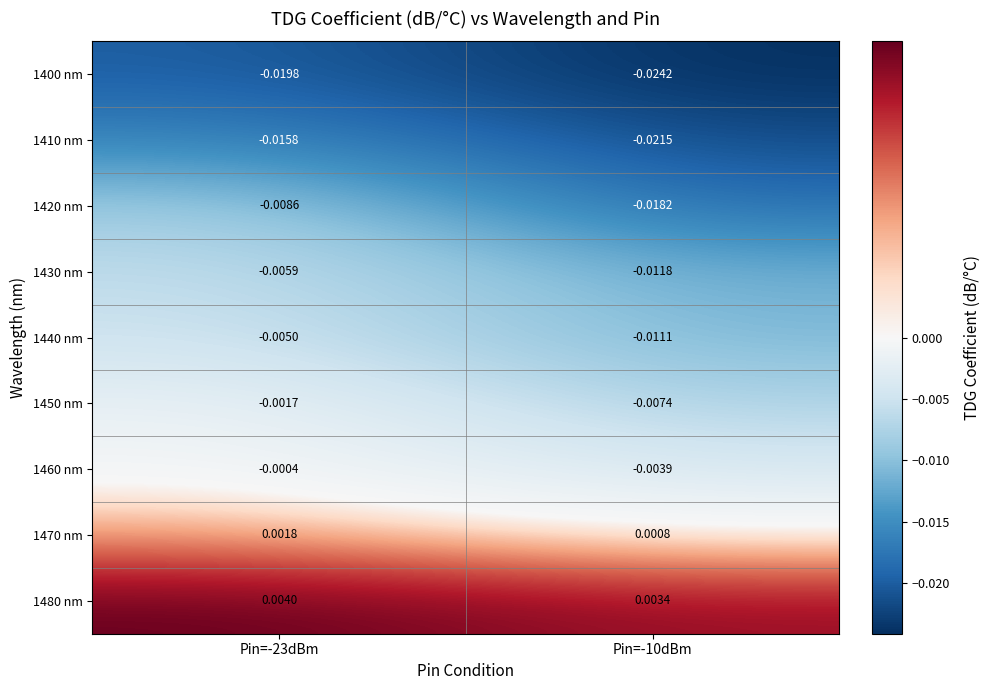

At which category does the chart reach its minimum across all series?

Pin=-10dBm